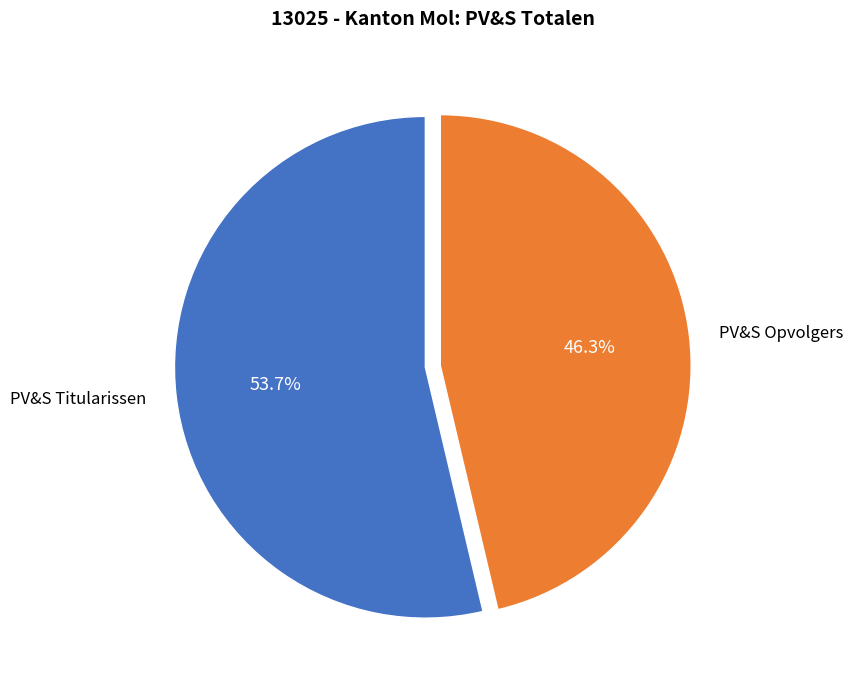

Rank the categories by value from lowest to highest.

PV&S Opvolgers, PV&S Titularissen